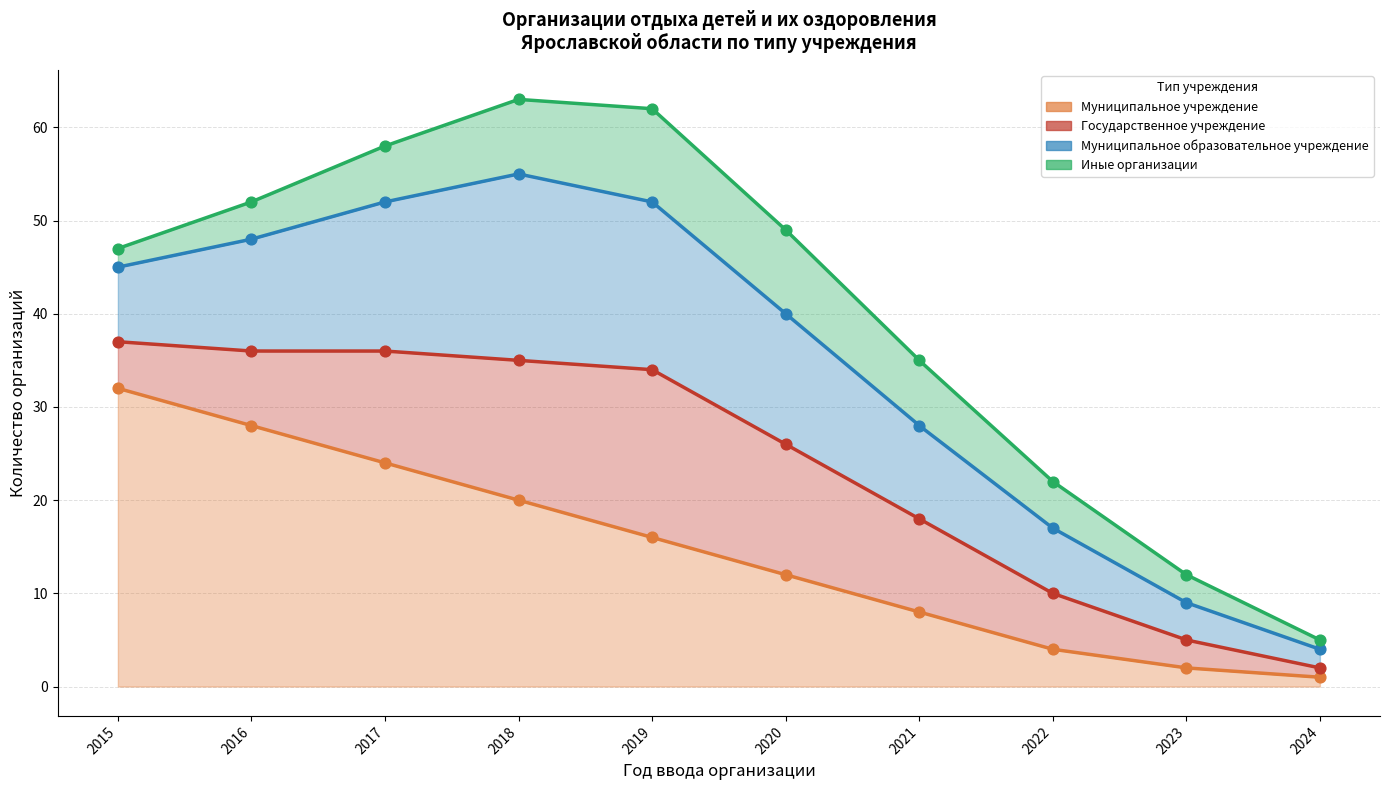

Which series contains the highest Y value?

Муниципальное учреждение